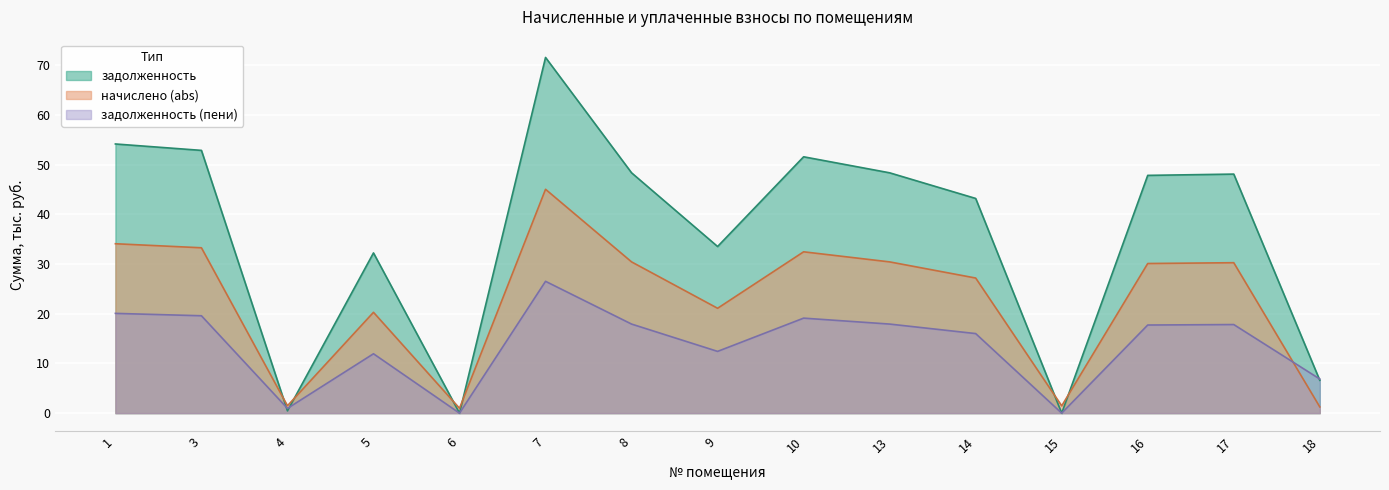

At which label does начислено reach its peak?

7